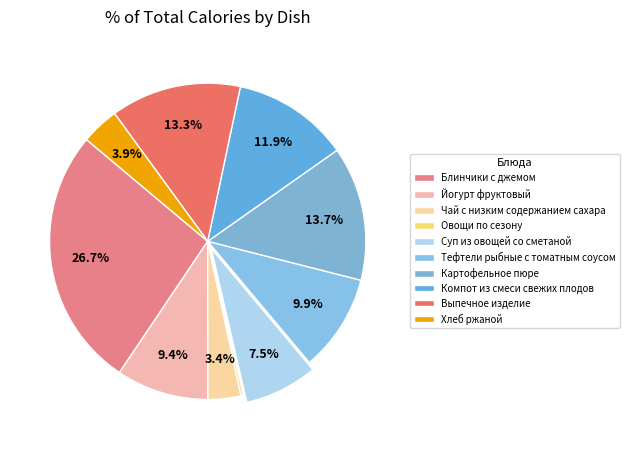

What percentage do Выпечное изделие and Овощи по сезону together represent?

13.6%